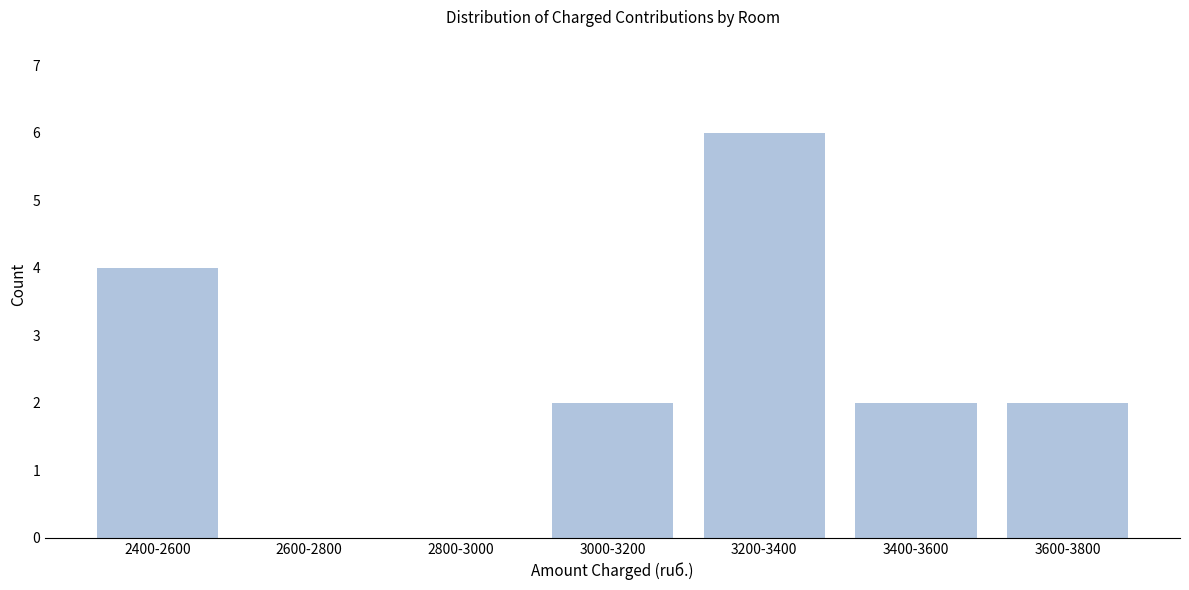

Reading right to left, what are all the values shown in this chart?

3600-3800=2	3400-3600=2	3200-3400=6	3000-3200=2	2800-3000=0	2600-2800=0	2400-2600=4